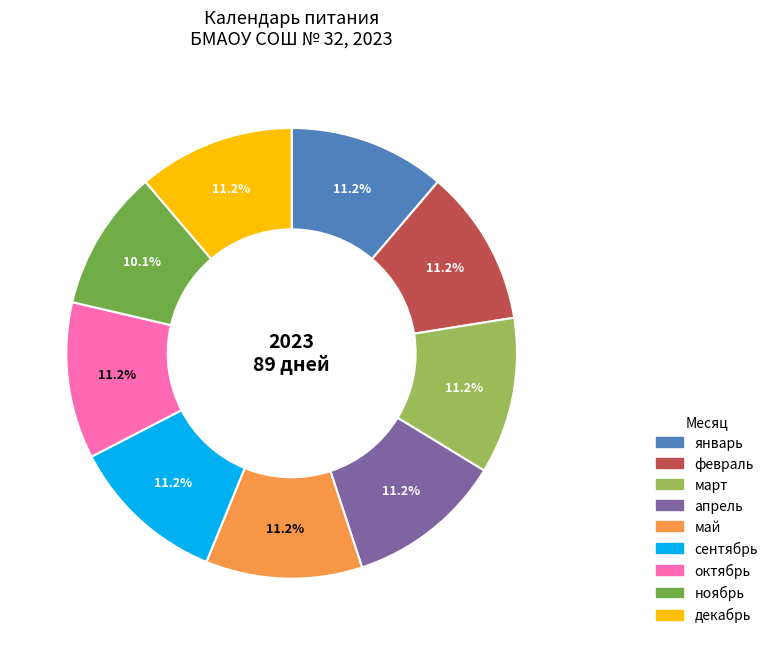

Does any single category account for the majority?

No